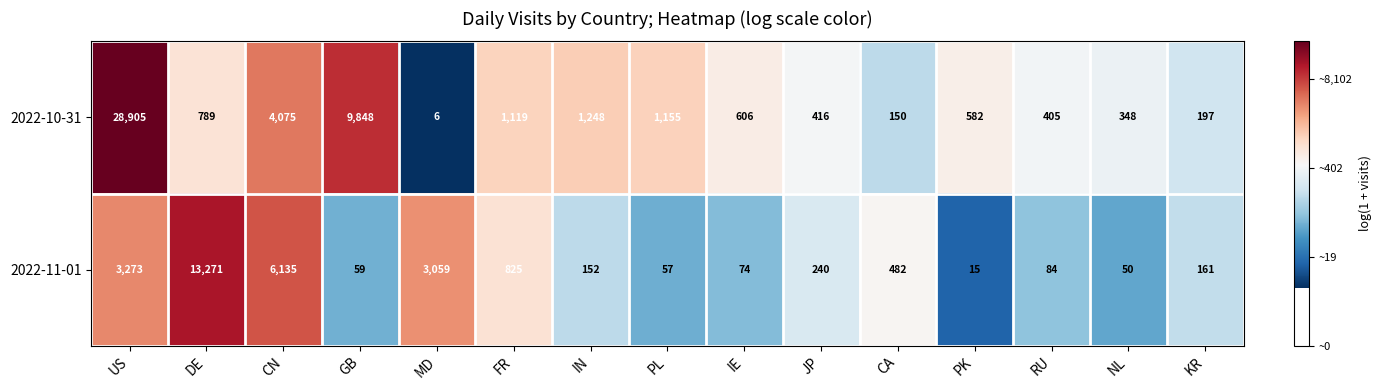

Read the 2022-11-01 value at JP, to the nearest 100.

200